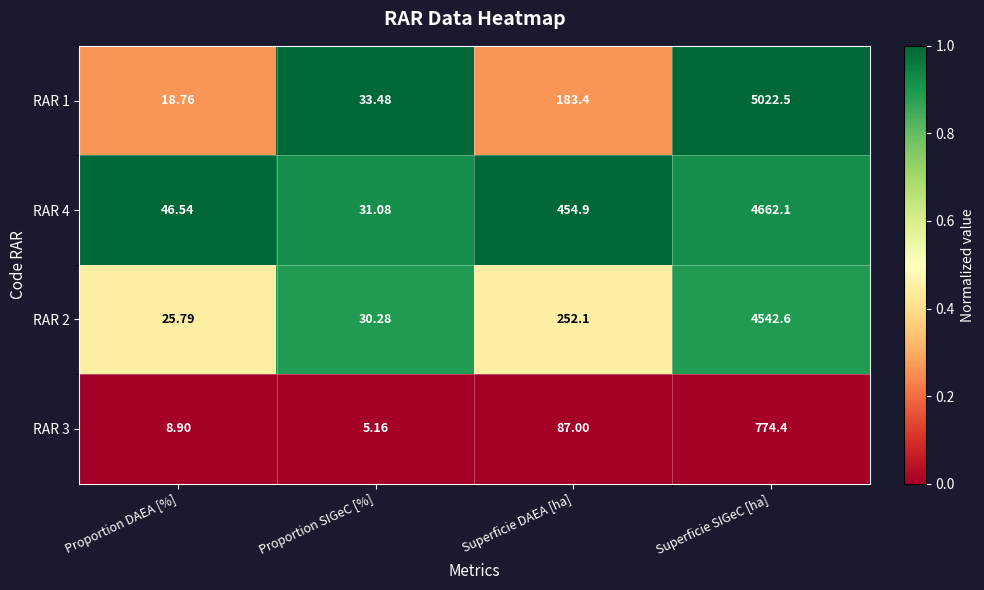

At which category is the sum across all series the highest?

Superficie SIGeC [ha]